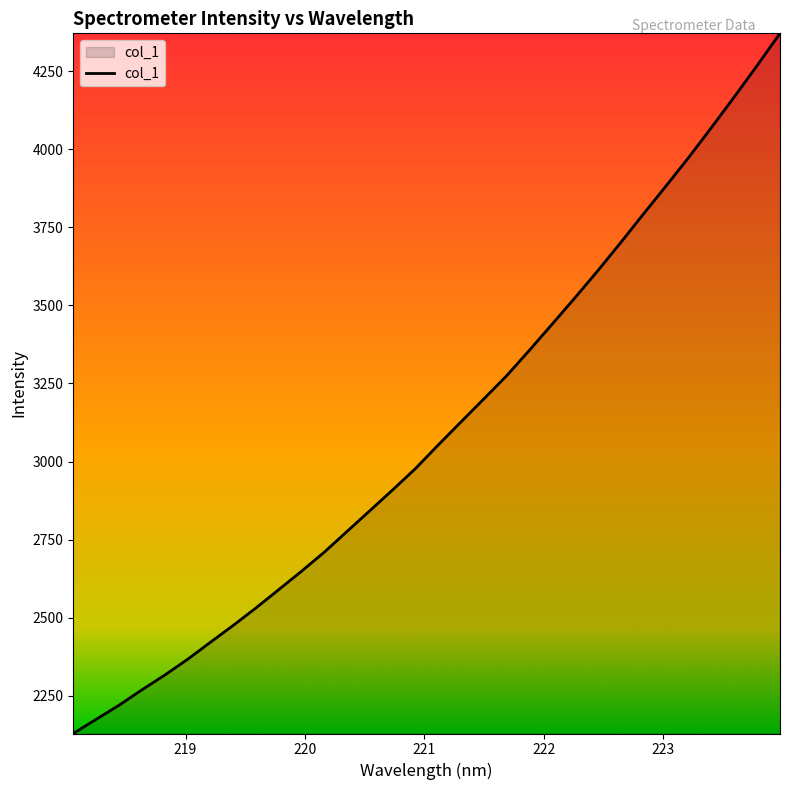

Count the number of data series in this chart.

1